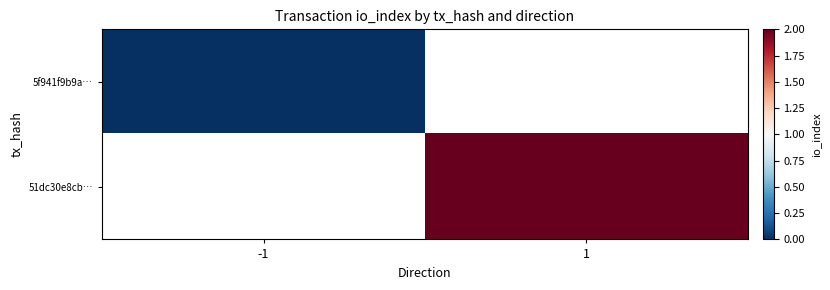

At 1, list the series in order from smallest to largest.

5f941f9b9a…, 51dc30e8cb…